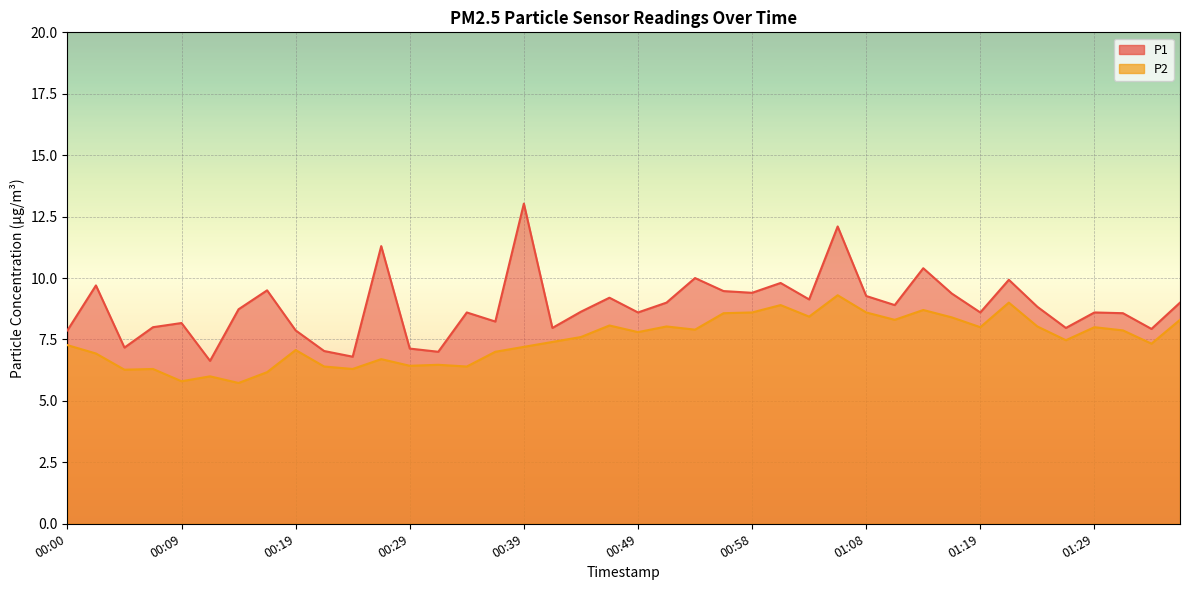

Is it true that P2 equals 3.8 at 00:34?

False